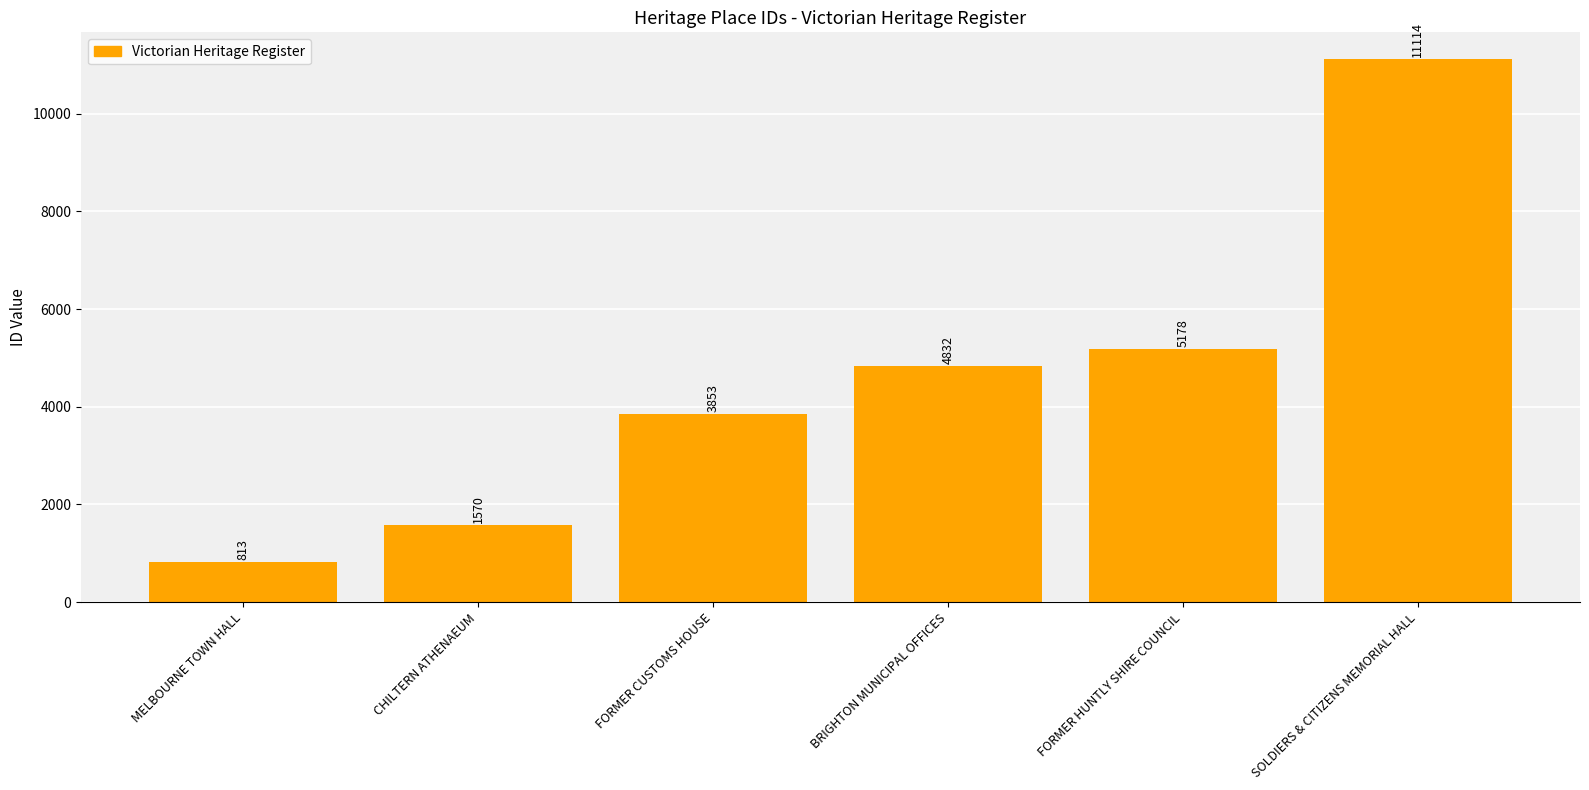

At which label is the value closest to 5963?

FORMER HUNTLY SHIRE COUNCIL